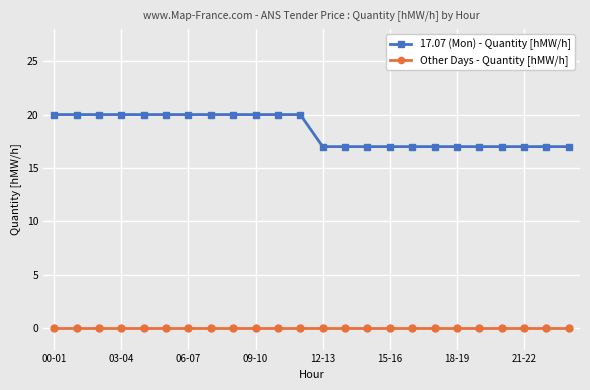

At how many categories does at least one series exceed 7?

24